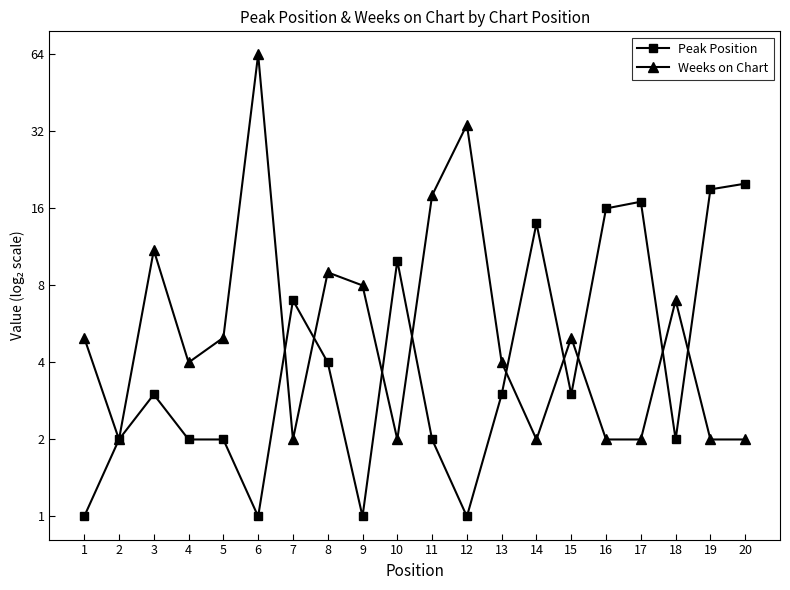

What is the difference between the Peak Position values at 14 and 17?

3